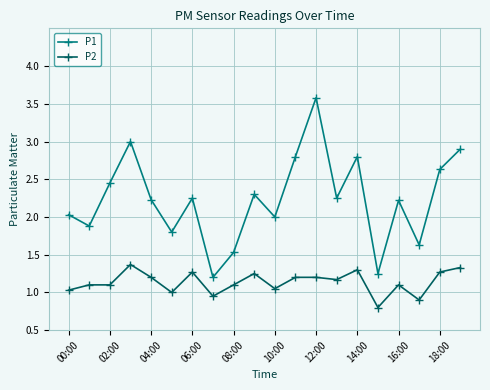

What is the value of the P1 point at the 4th from the left?

3.0